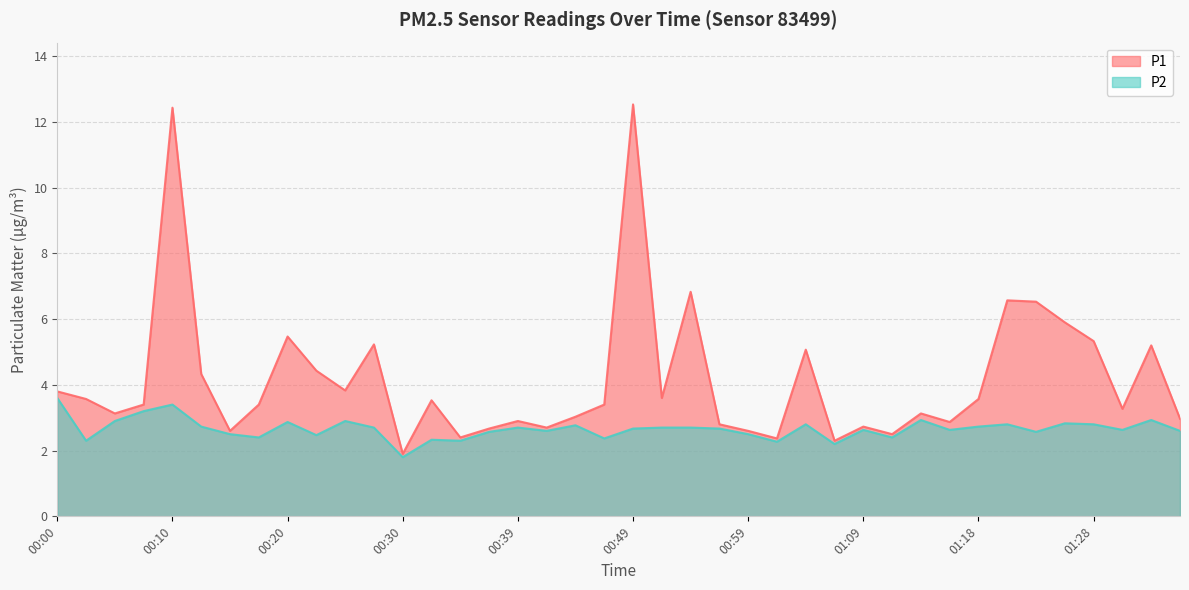

What is the difference between the P2 values at 00:17 and 00:37?

0.2